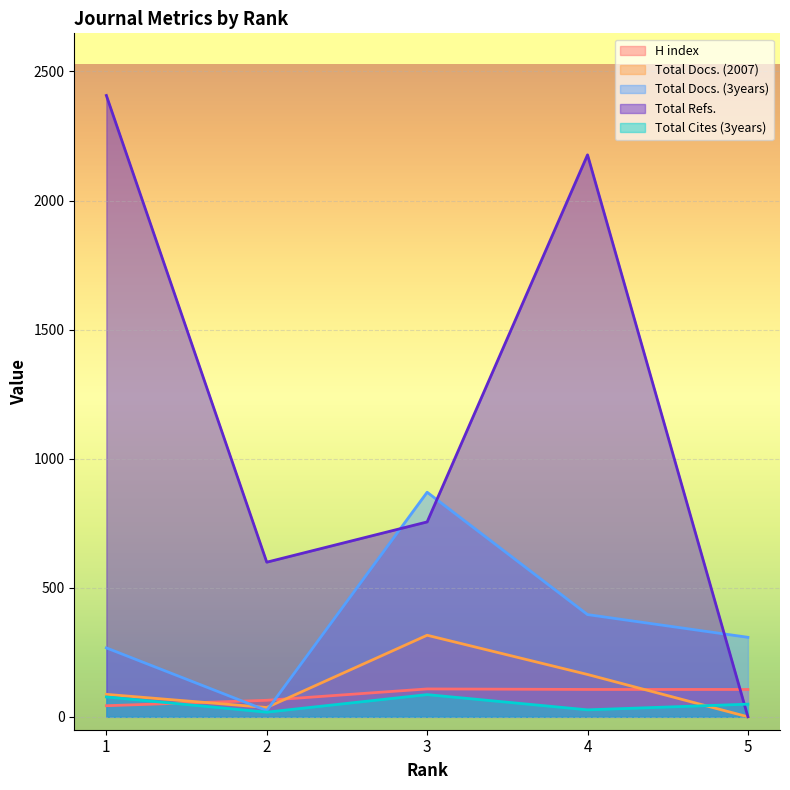

Is the value of Total Docs. (2007) at 5 greater than the value of Total Docs. (3years) at 4?

No